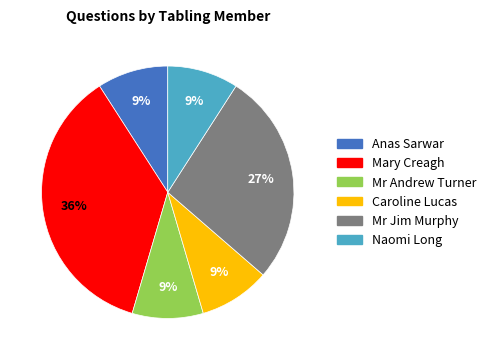

Is there a majority slice in this chart?

No